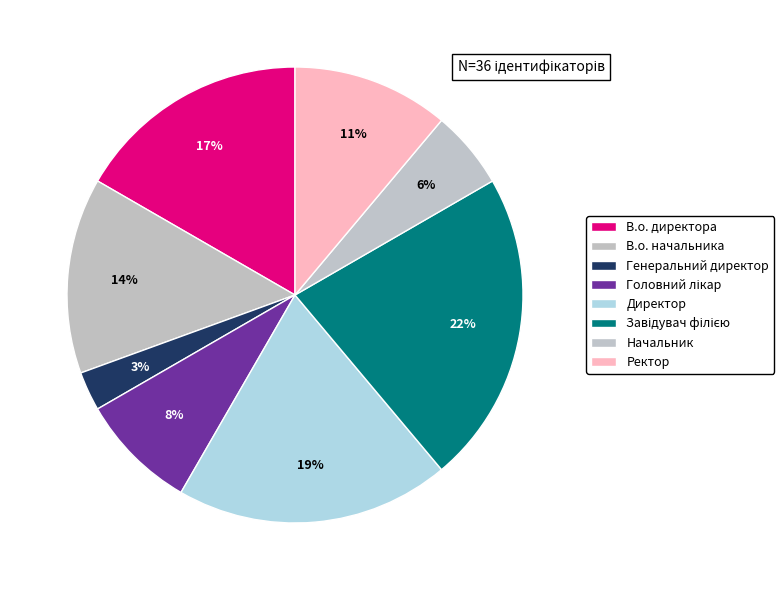

To the nearest percent, what is the difference between the largest and smallest slice percentages?

19%